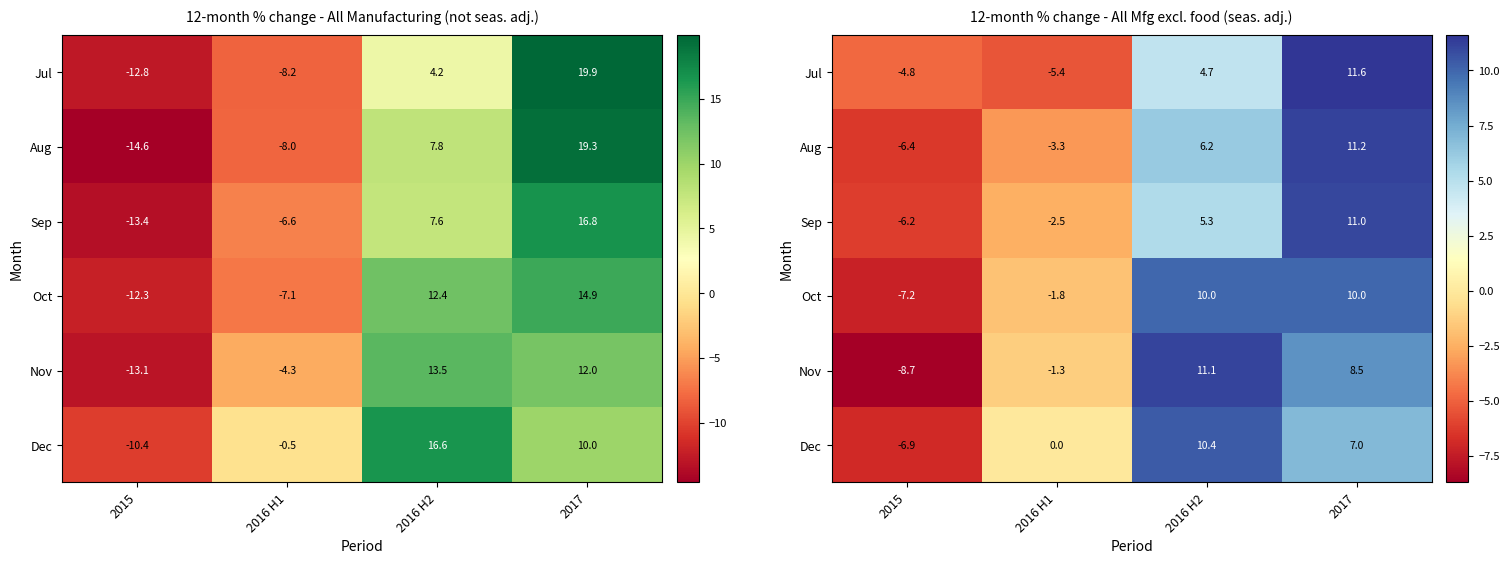

What is the approximate value of Dec at 2016 H2?

10.4